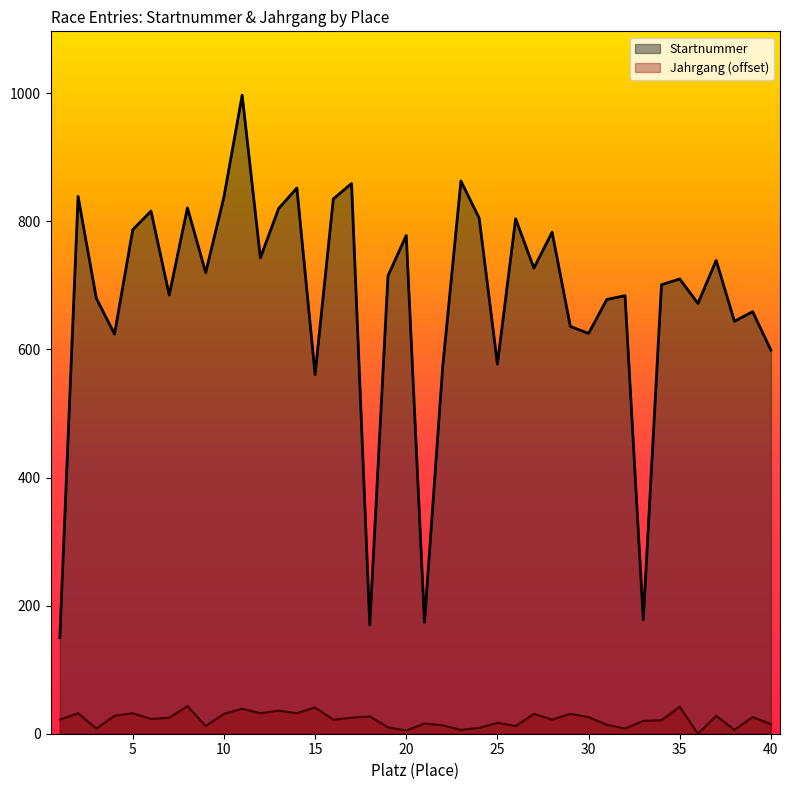

True or false: Jahrgang and Startnummer cross at least once.

False